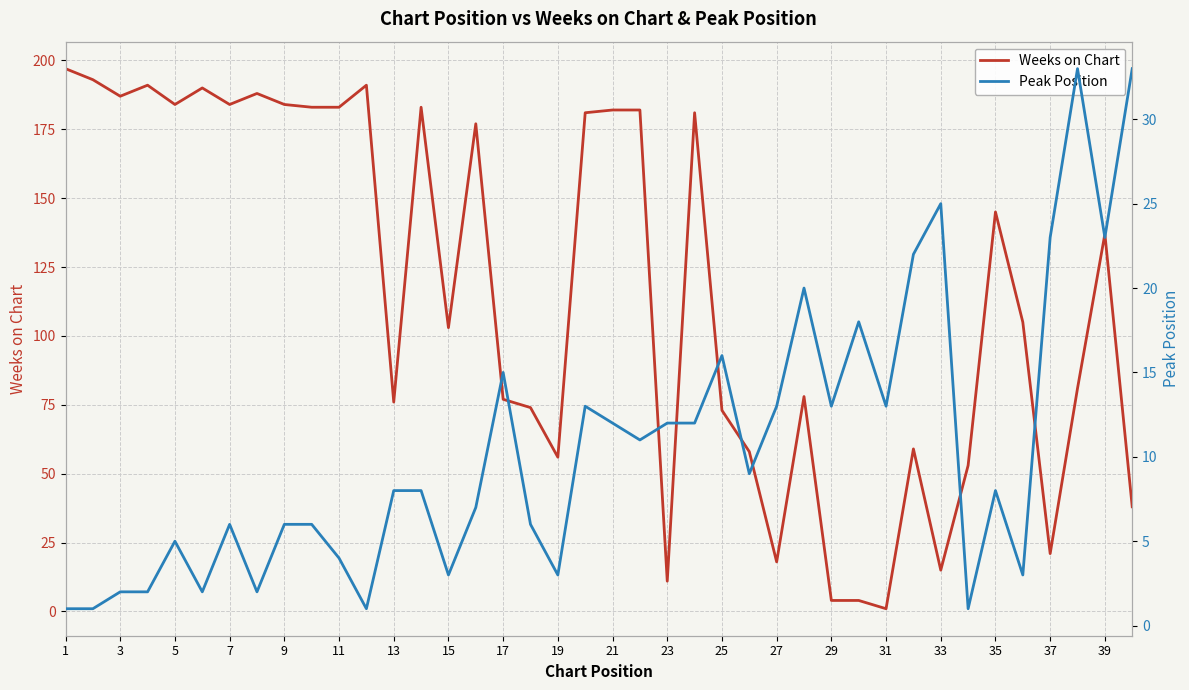

What are all the series names shown in the legend?

Weeks on Chart, Peak Position